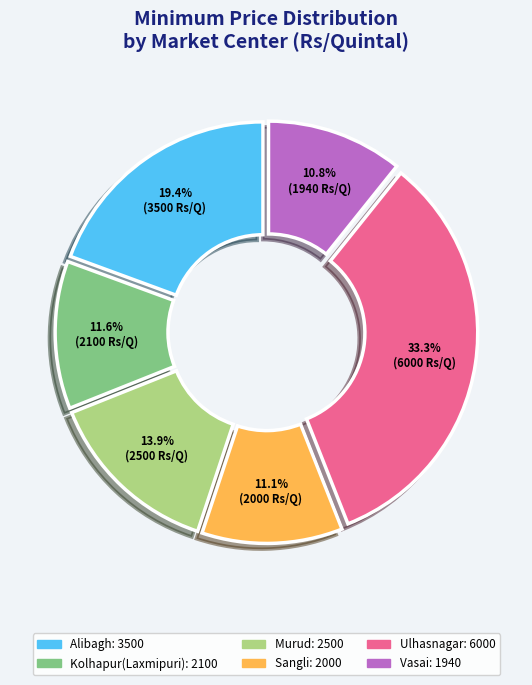

How much of the chart is everything except Ulhasnagar?

66.7%